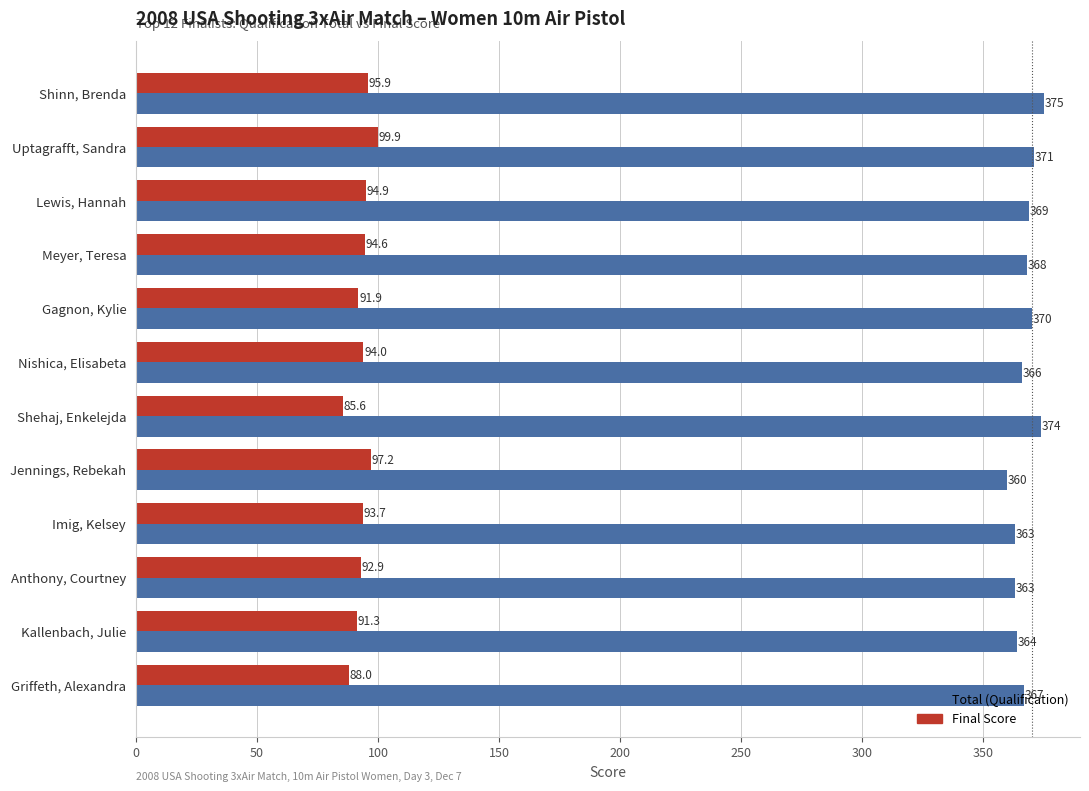

How many data points in Final Score are less than 94?

6